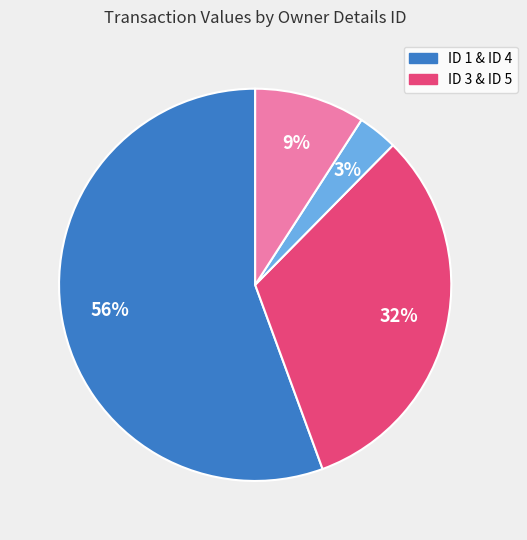

Does any single category account for the majority?

Yes